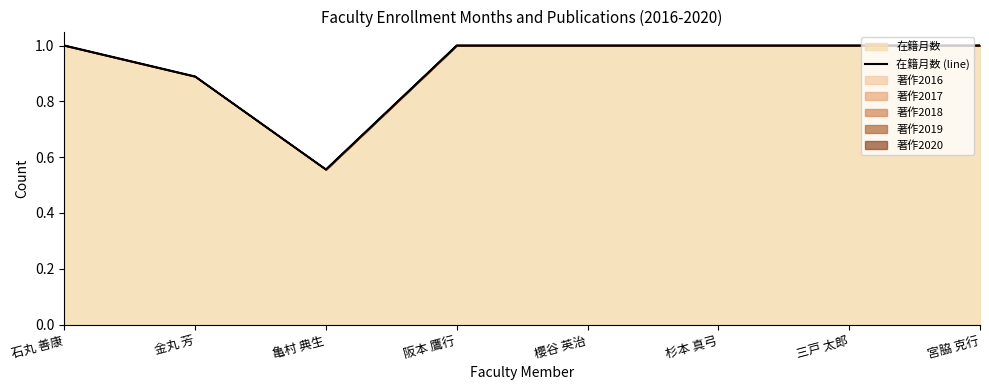

What is the label of the 2nd point from the left?

金丸 芳